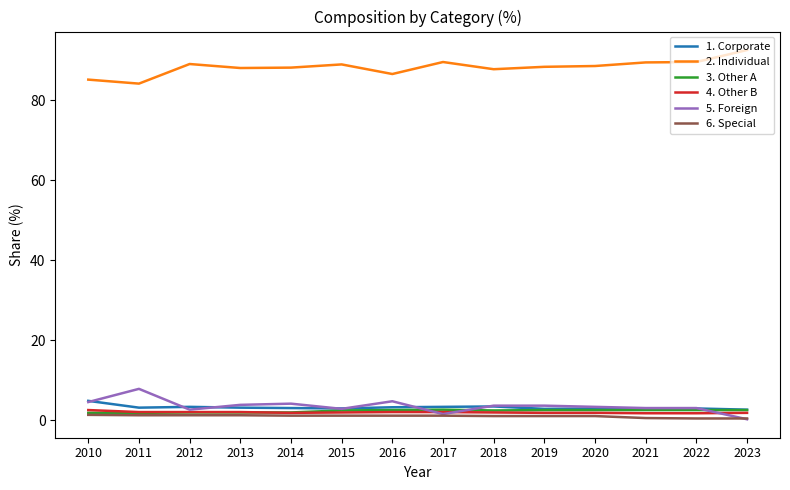

What is the sum of all 4. Other B values?

26.9